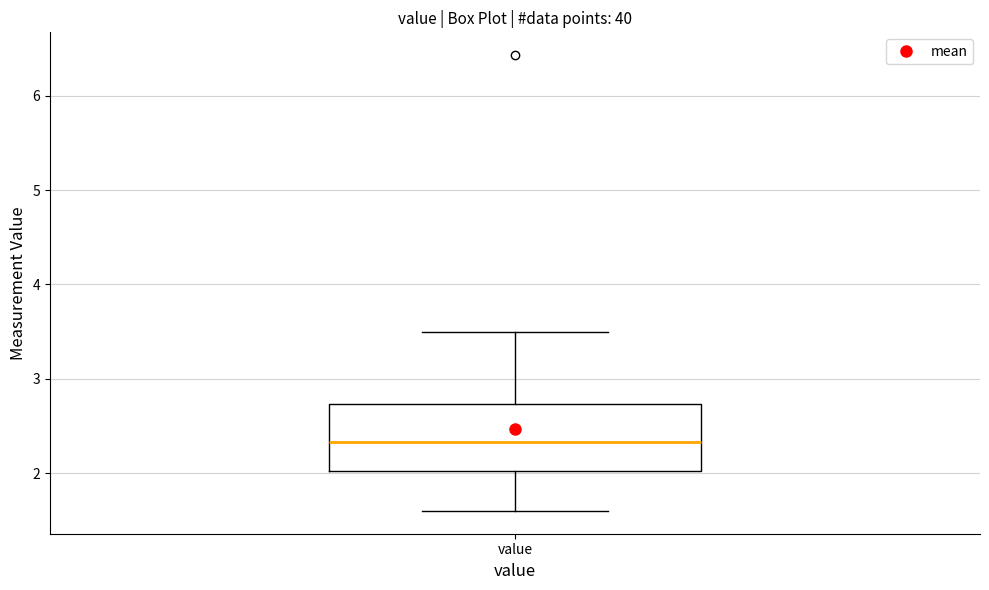

Read this box plot against the y-axis: the position of the median line, the range covered by the box, and the ends of both whiskers. The values are not printed on the chart, so give them approximately, as read against the axis.

median 2.3, box 2.0 to 2.7, whiskers 1.6 to 3.5